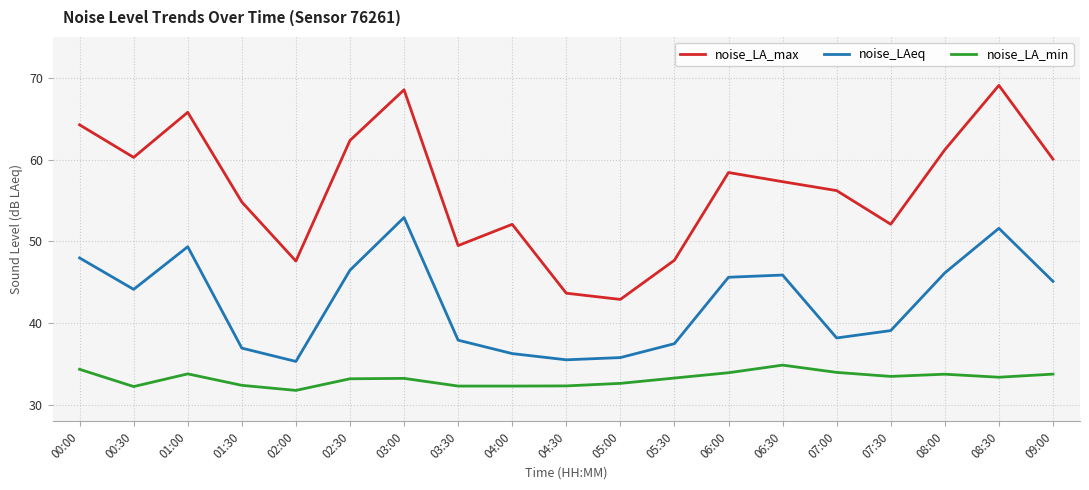

Is the value of noise_LA_max at 01:00 greater than the value of noise_LAeq at 09:00?

Yes